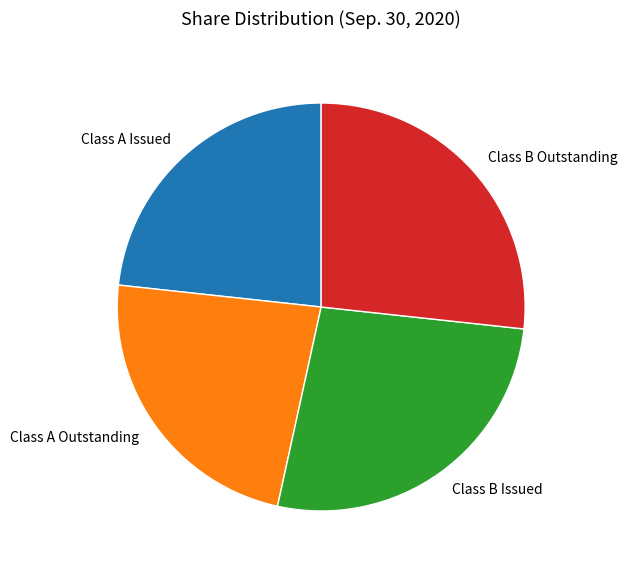

Is it true that Class A Outstanding is 12% of the pie?

False